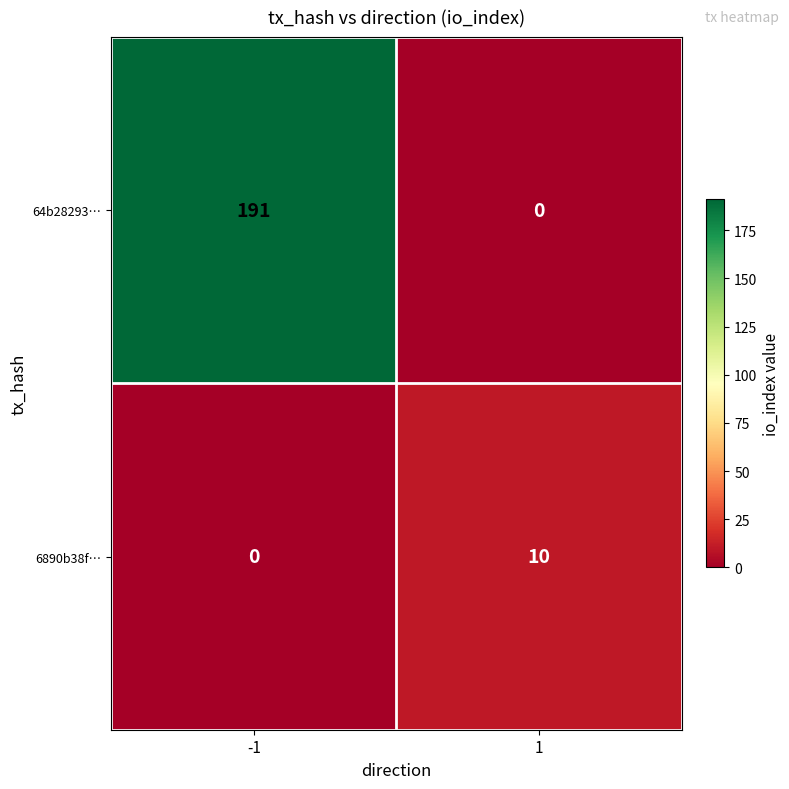

What is the spread (max minus min) of values at 1?

10